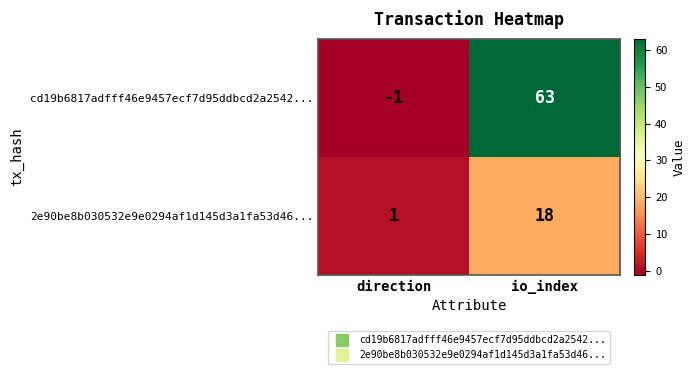

What is the difference between the maximum and minimum values in the cd19b6817adfff46e9457ecf7d95ddbcd2a2542... series?

64